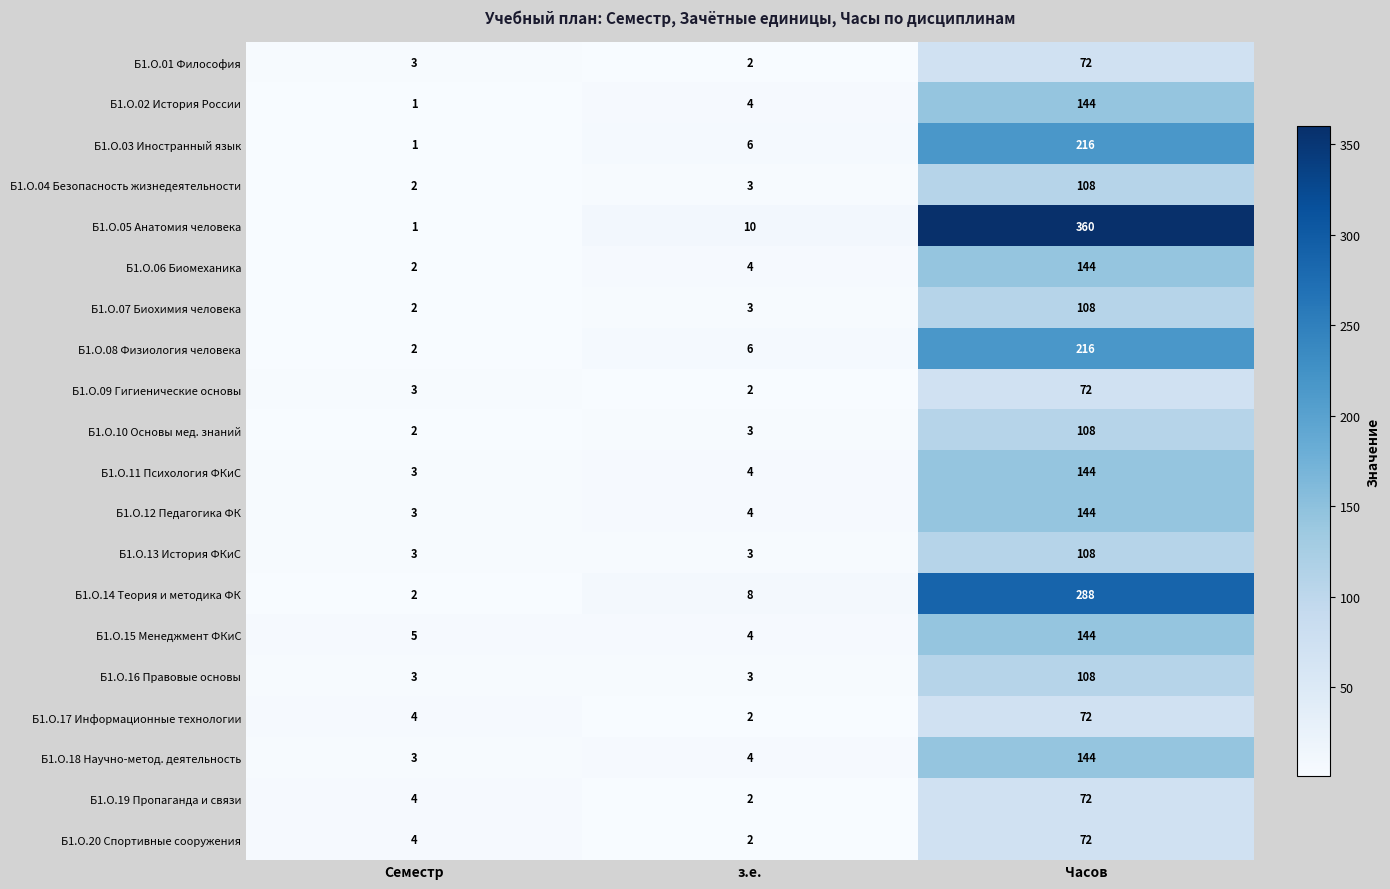

List the labels in order of Б1.О.14 Теория и методика ФК value, smallest first.

Семестр, з.е., Часов